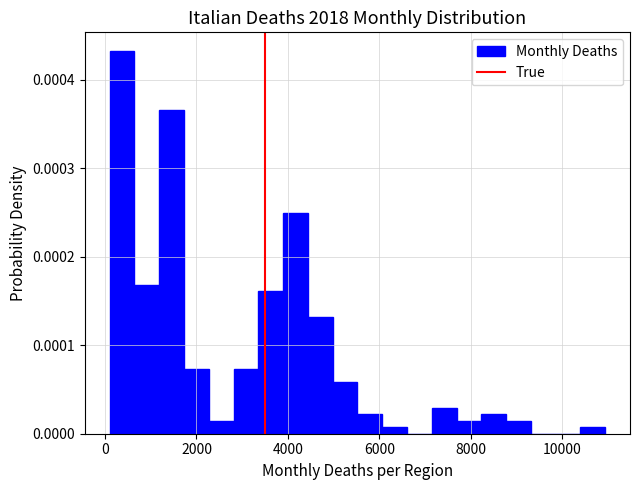

Read against the x-axis, roughly where is the centre of the tallest bar?

400